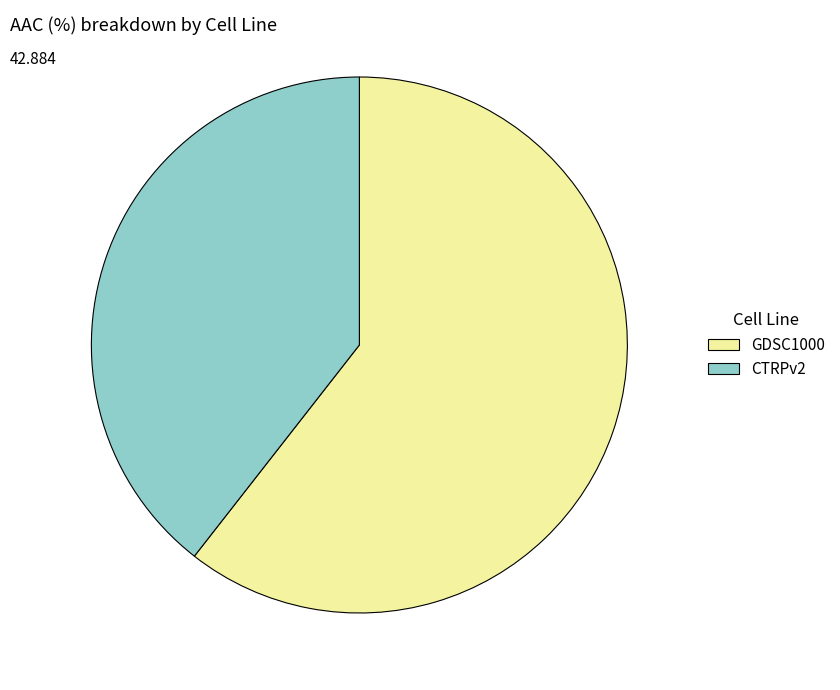

Is there any slice that represents more than half of the pie?

Yes